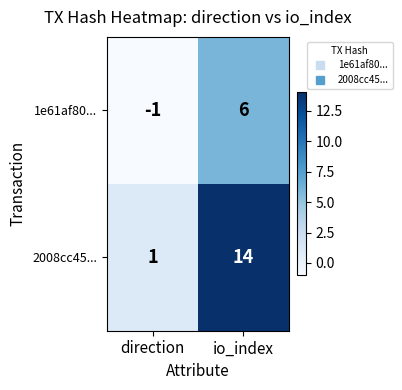

What is the sum of all 2008cc45... values?

15